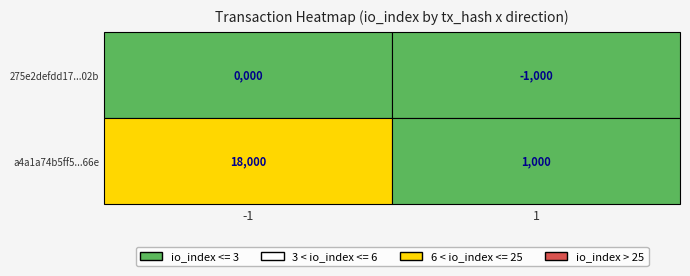

The a4a1a74b5ff5d0083cebe670e9ae26d64014f66 series shows 26 at 0. True or false?

False